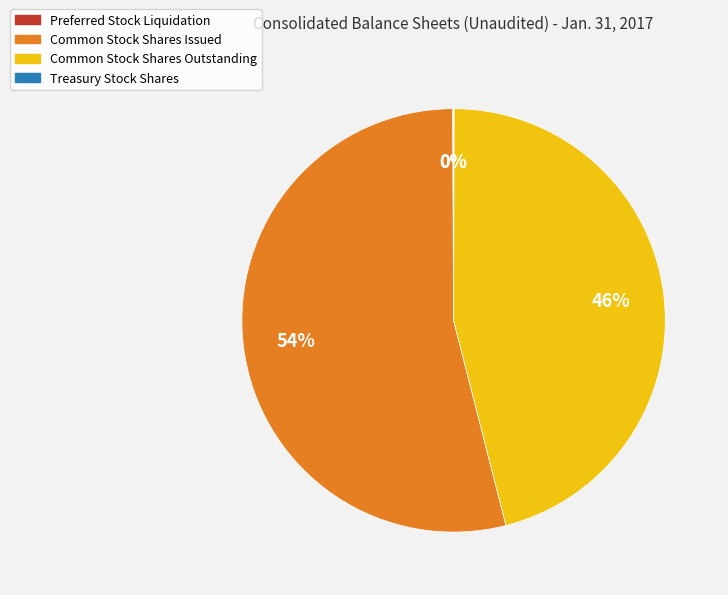

Is it true that Common Stock Shares Outstanding is 46% of the pie?

True